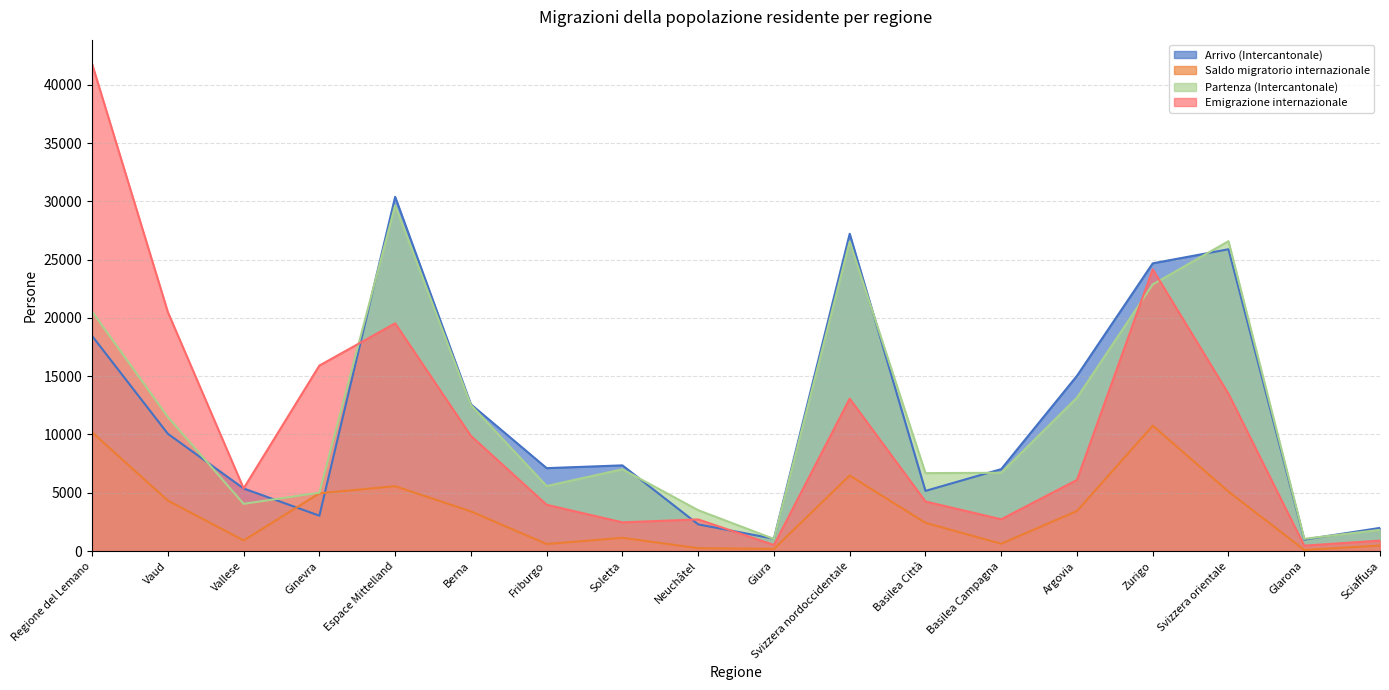

Rank the series by their maximum value, from highest to lowest.

Emigrazione internazionale, Arrivo (Intercantonale), Partenza (Intercantonale), Saldo migratorio internazionale